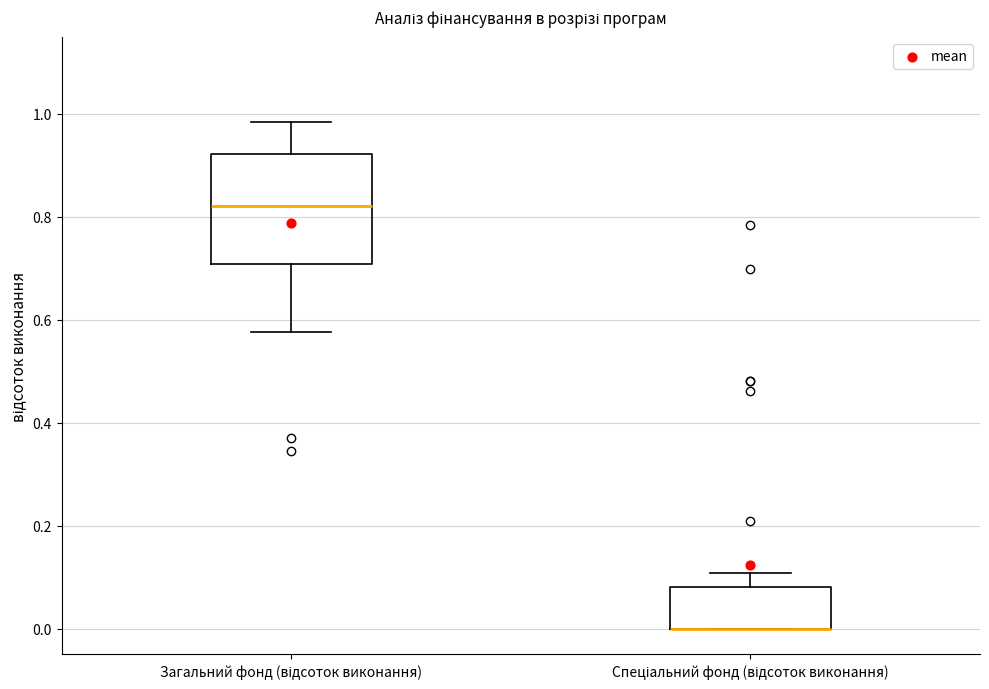

Reading left to right, transcribe this box plot: for each box, give where its median line is, the range the box spans, and where its two whiskers end, as read against the y-axis. The values are not printed on the chart, so give them approximately, as read against the axis.

Загальний фонд (відсоток виконання): median 0.82, box 0.70 to 0.92, whiskers 0.58 to 0.98
Спеціальний фонд (відсоток виконання): median 0.00 (drawn on the box's lower edge), box 0.00 to 0.08, whiskers 0.00 to 0.10